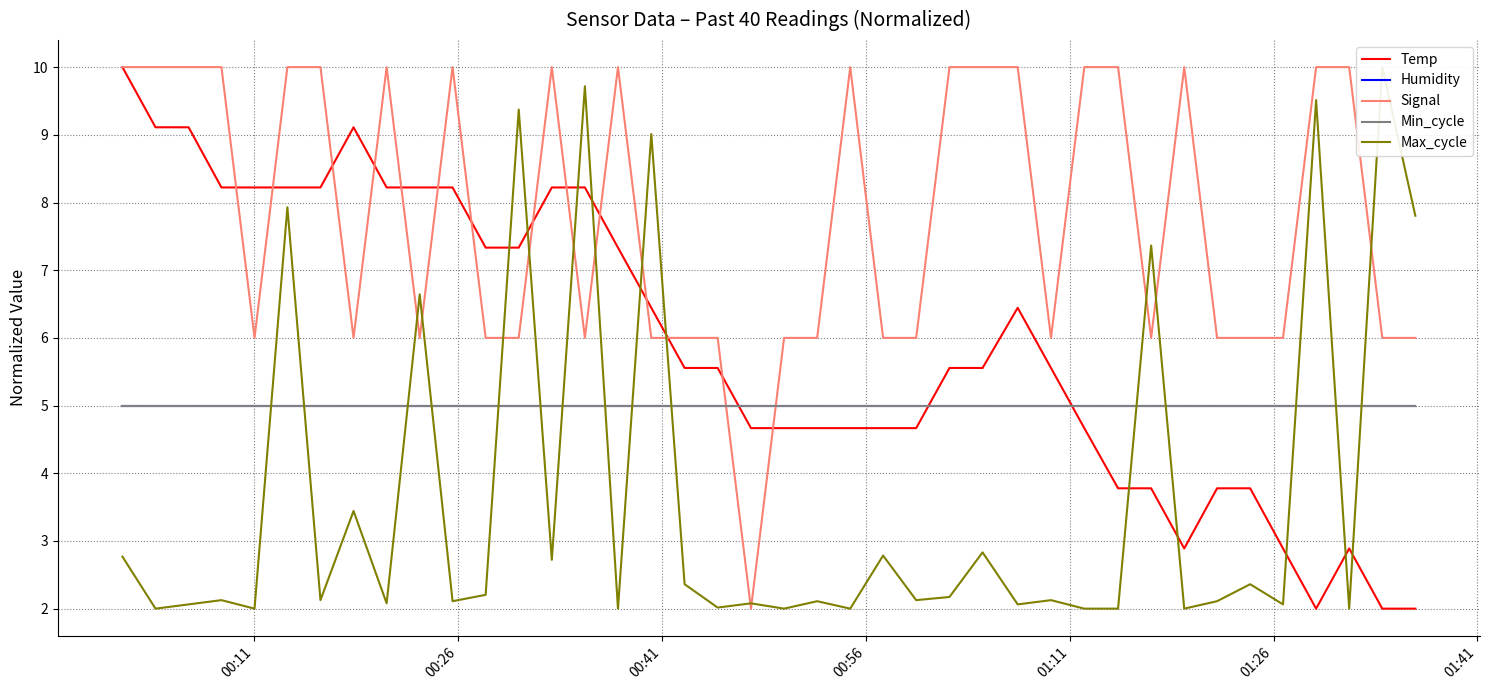

Is this an area chart (filled region under the line)?

No